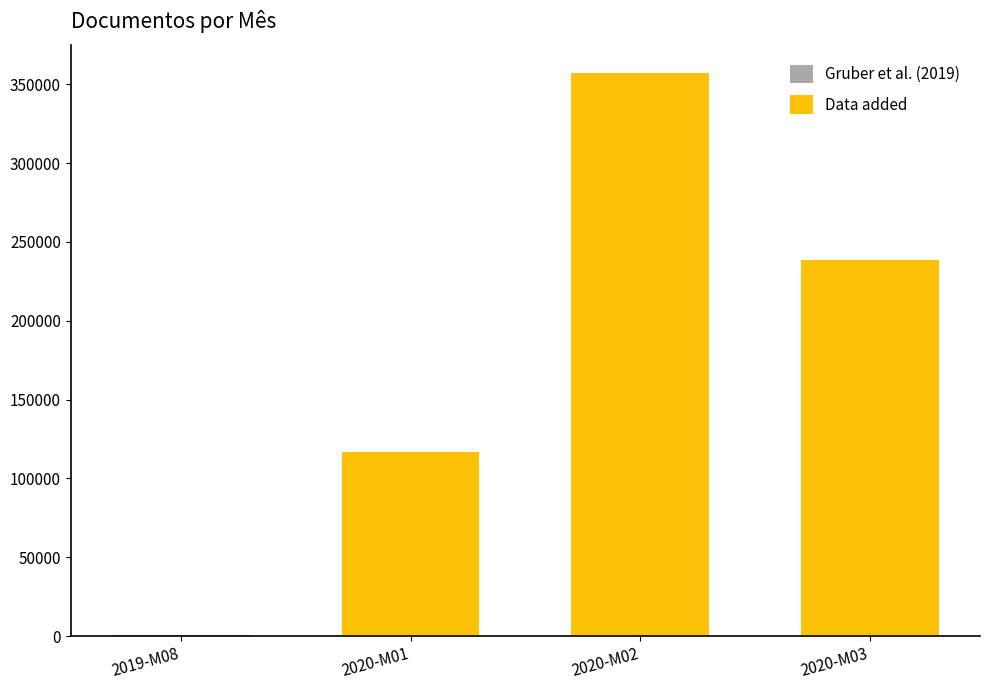

Rank the categories by Data added value from lowest to highest.

2019-M08, 2020-M01, 2020-M03, 2020-M02